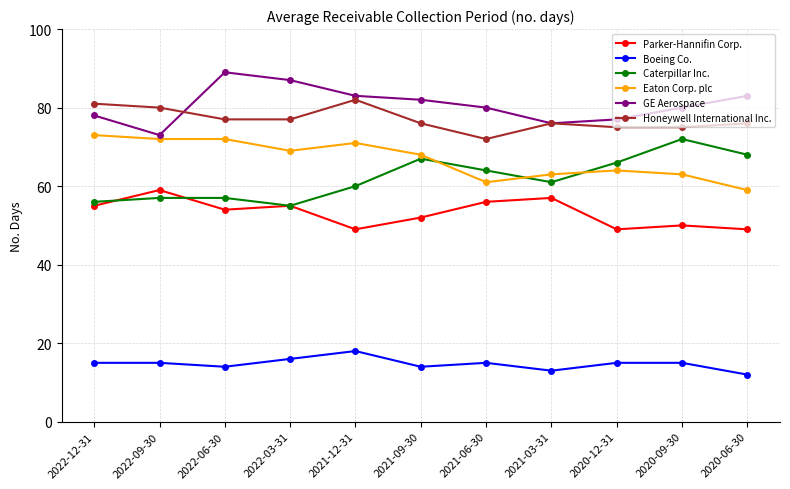

What is the label of the 11th point from the right?

2022-12-31